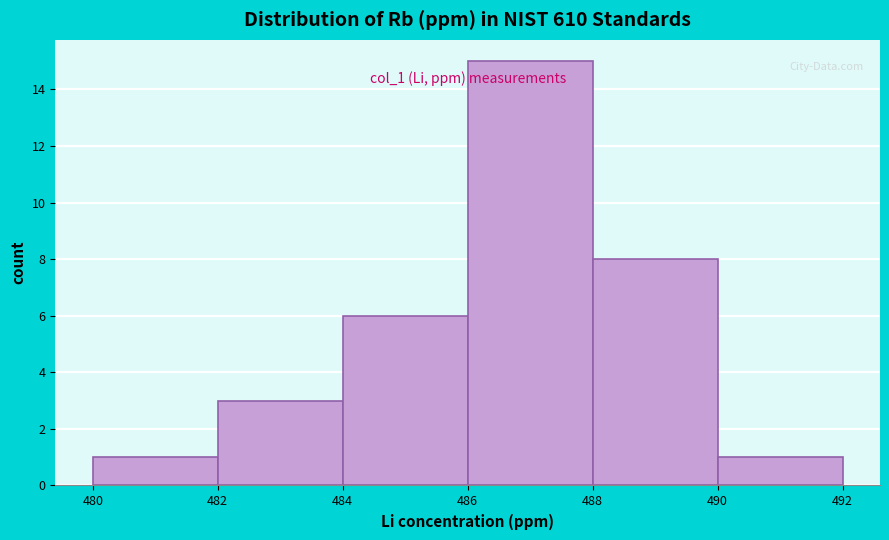

Over which range of the x-axis is the bar tallest?

486 to 488